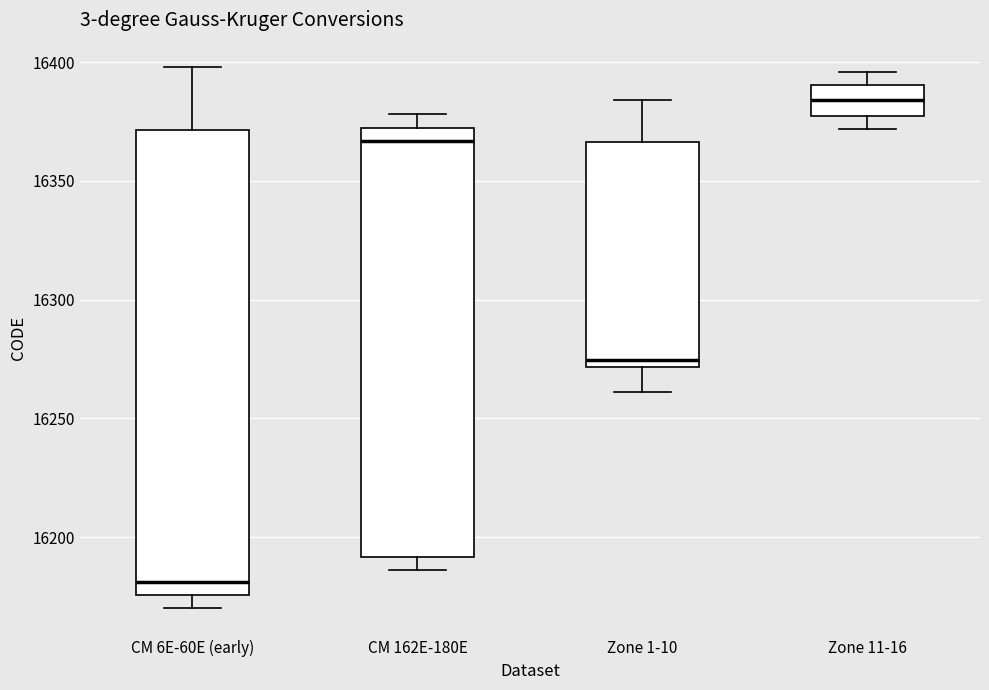

Where is the lower edge of the box for CM 162E-180E on the y-axis? The values are not printed on the chart, so give them approximately, as read against the axis.

16190